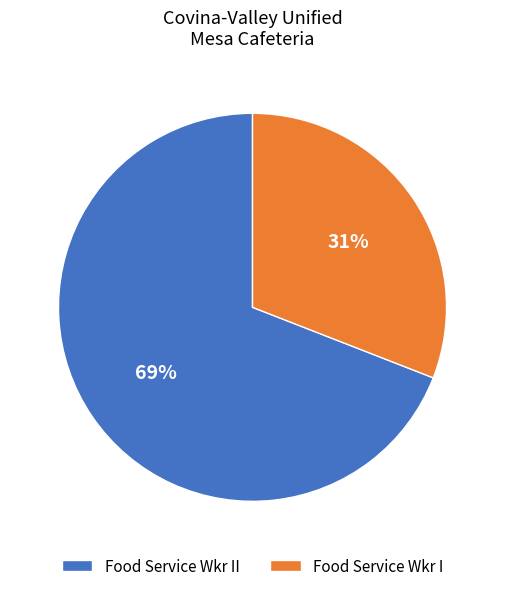

Which slice is the smallest?

Food Service Wkr I